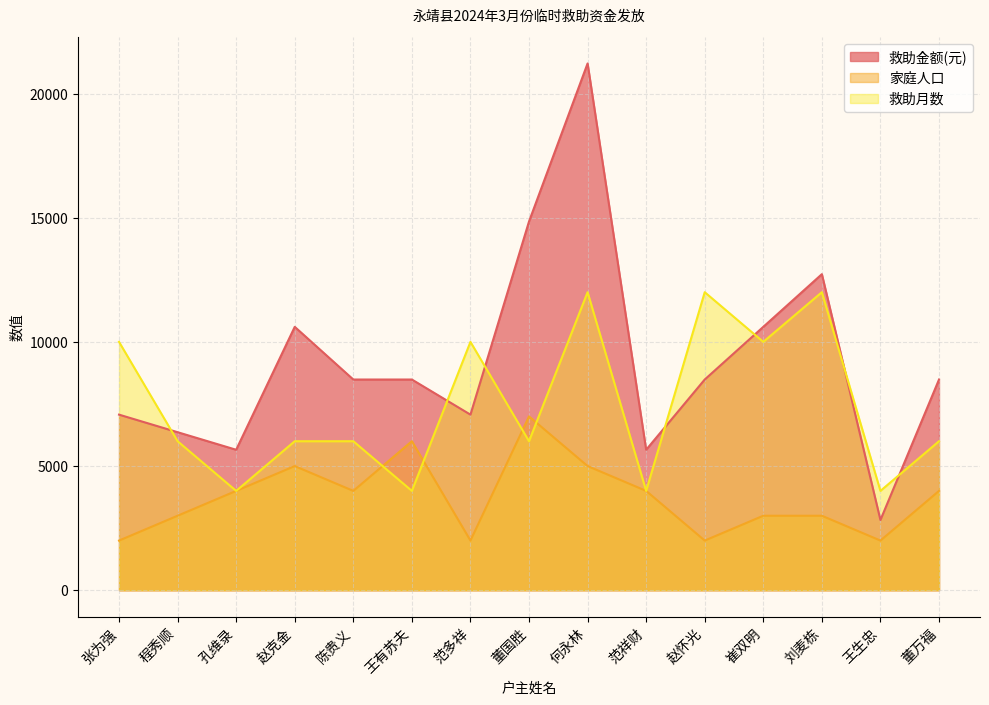

What is the label of the 9th point from the left?

何永林